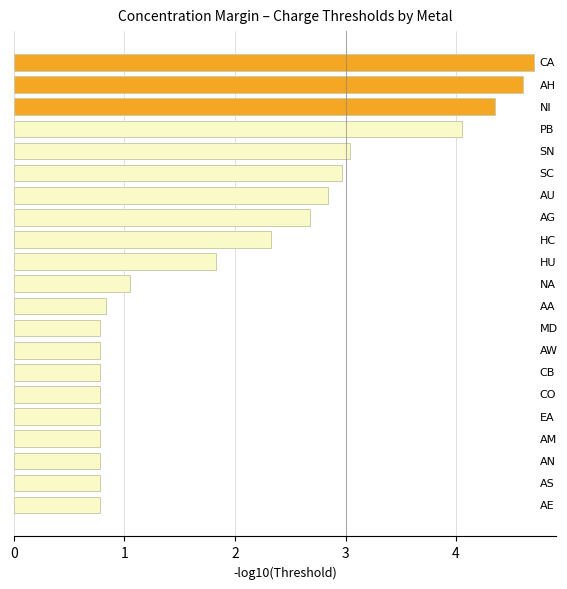

What is the smallest value displayed?

0.8